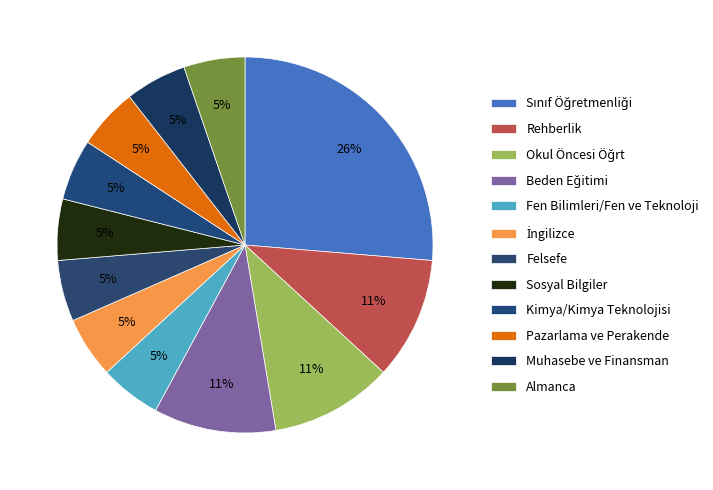

To the nearest percent, what is the average slice percentage?

8%